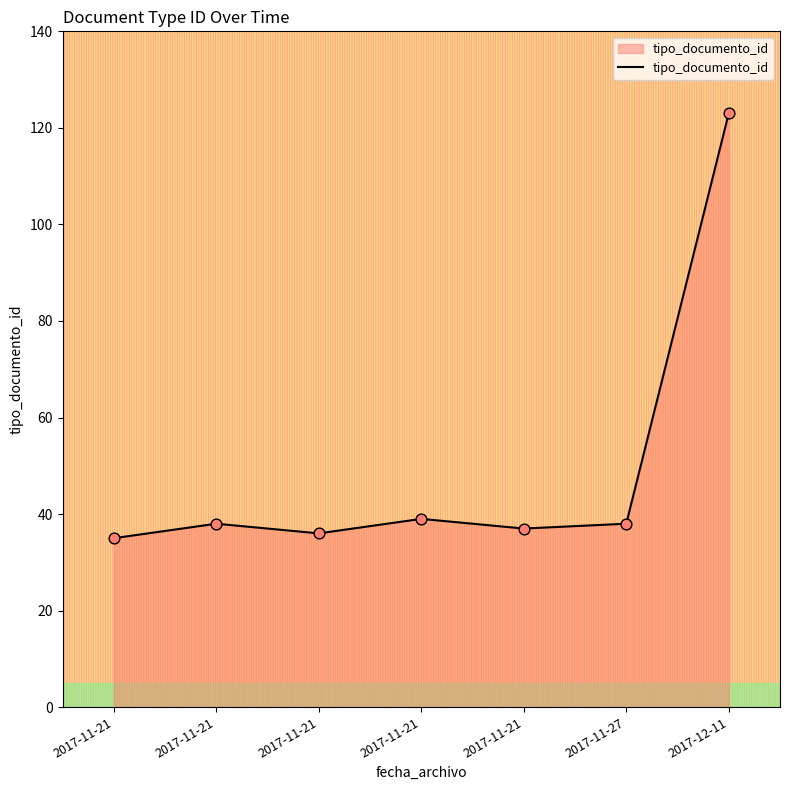

What is the change in value from 2017-11-21 to 2017-11-21?

+3